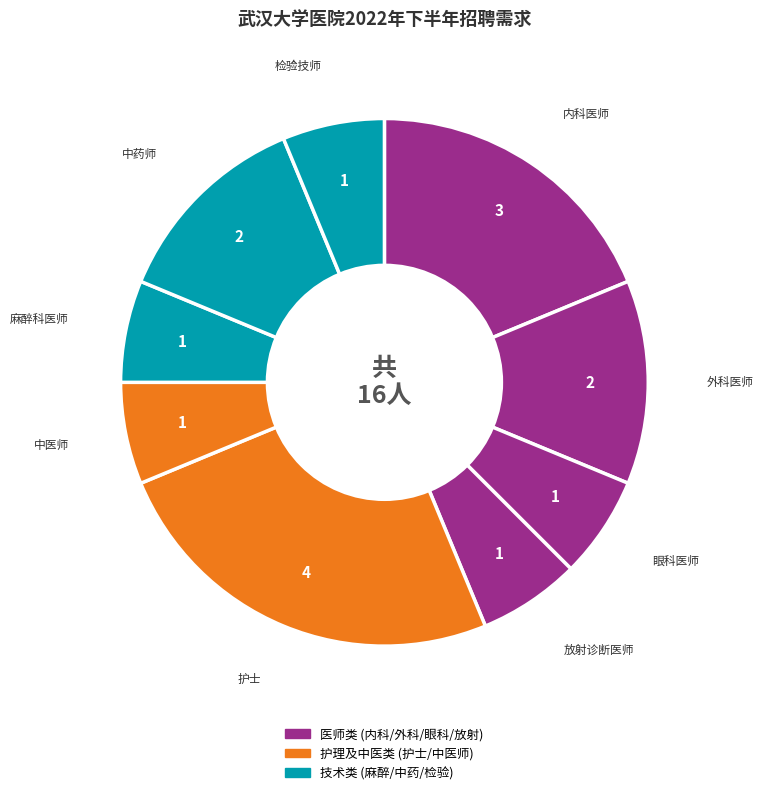

Which slice is the smallest?

眼科医师